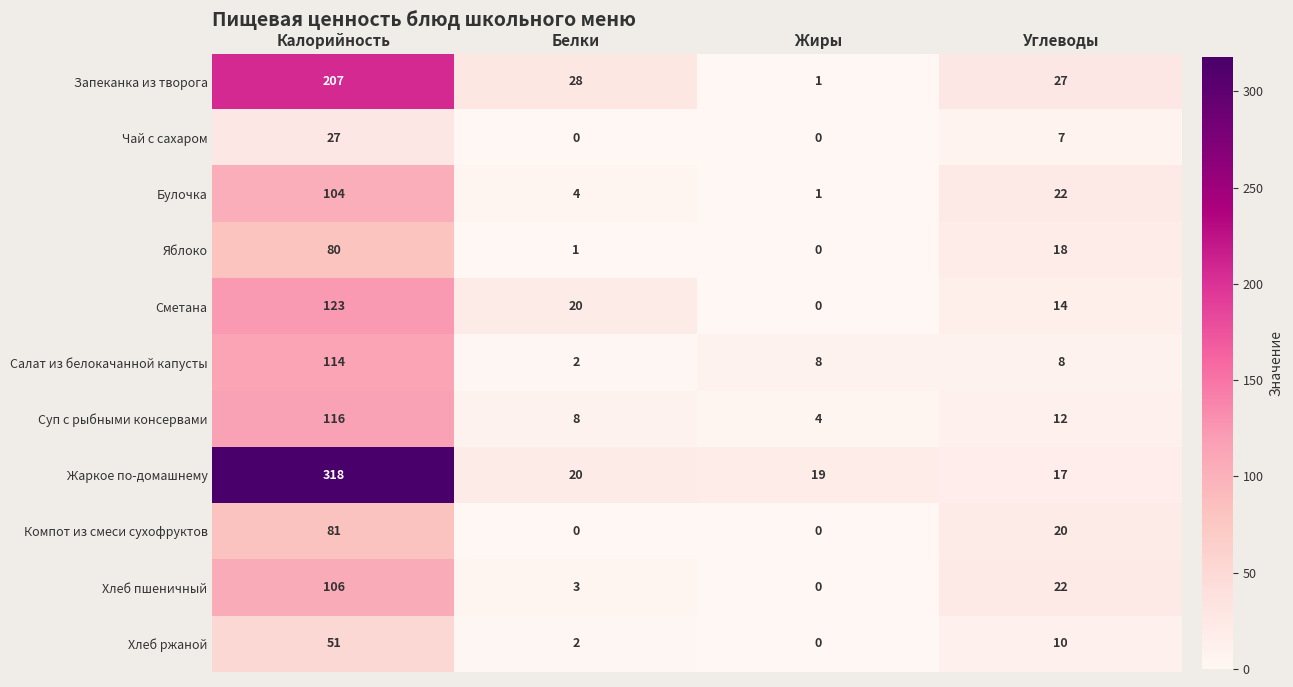

What is the greatest value displayed?

318